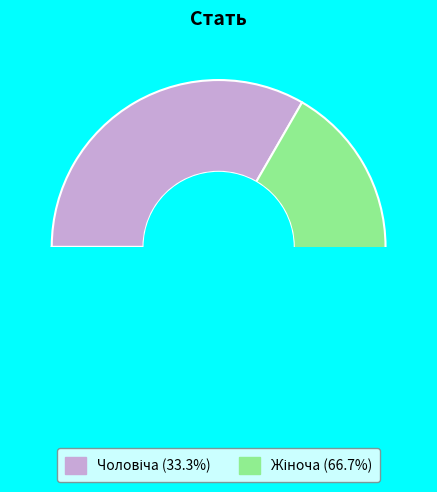

Is there any slice that represents more than half of the pie?

Yes